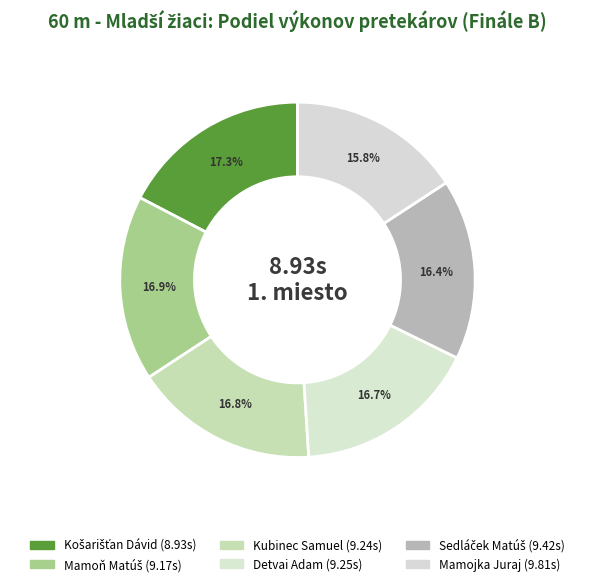

Do Detvai Adam and Sedláček Matúš together represent more than half of the pie?

No